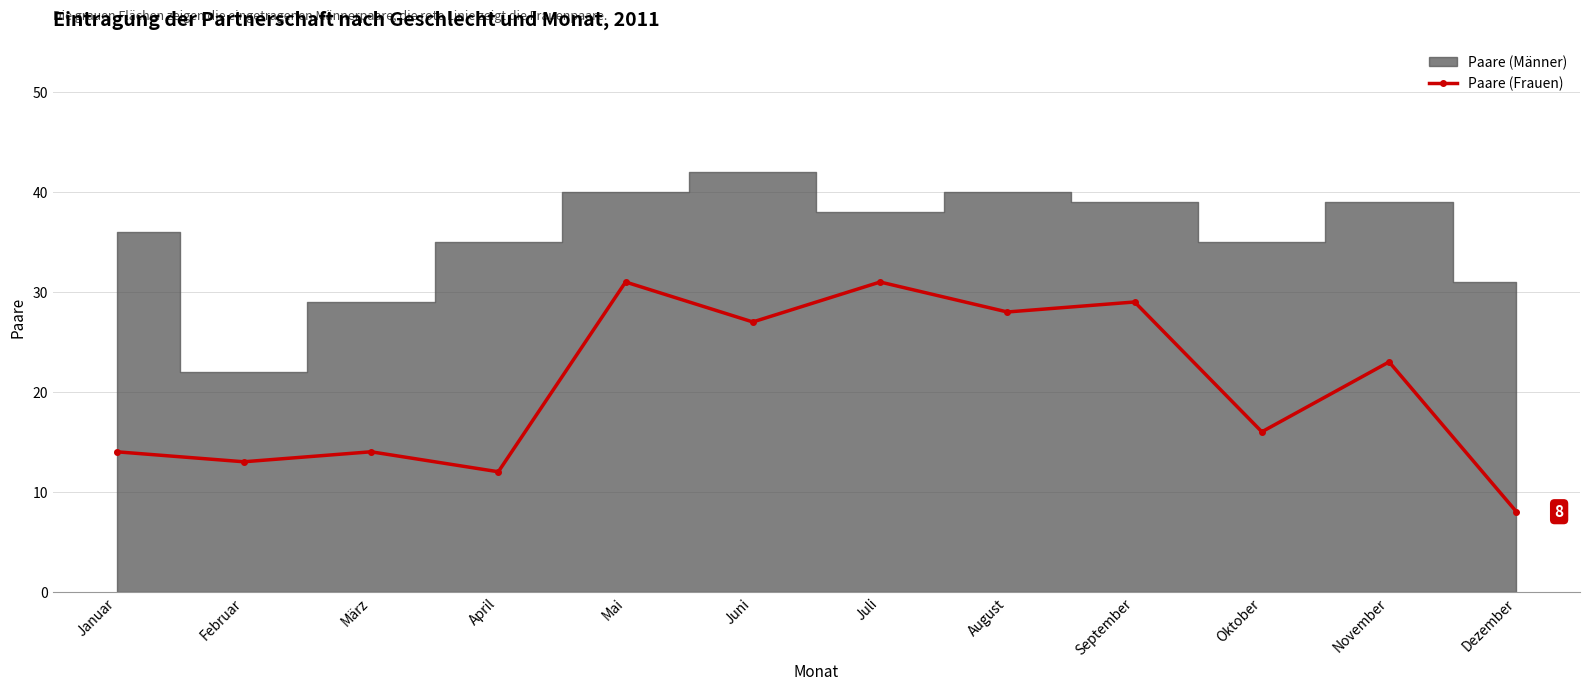

What is the value of the Paare (Frauen) point at the 5th from the left?

31